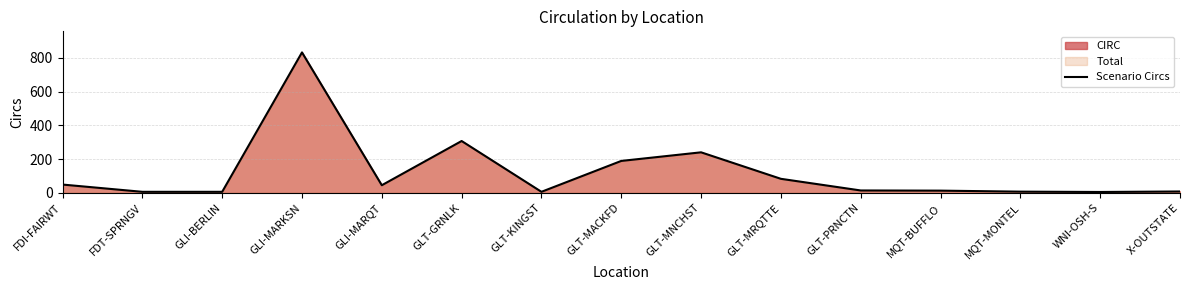

Does the chart display data point markers on the line(s)?

No